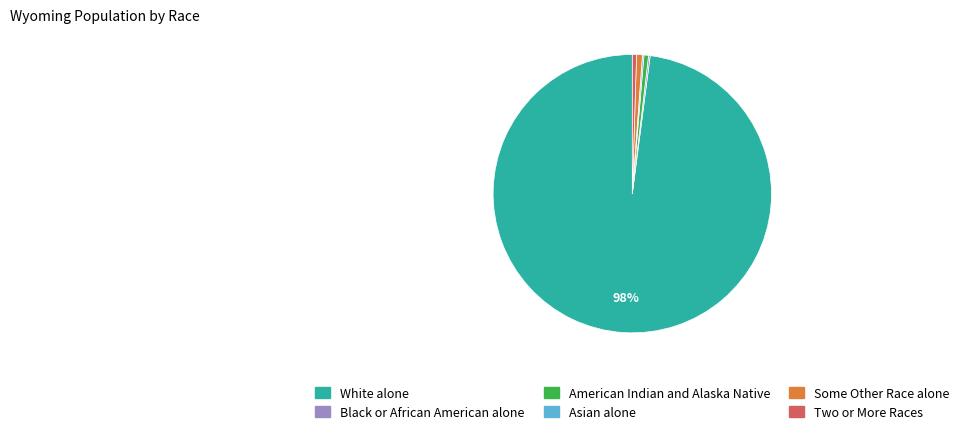

Do White alone and Some Other Race alone together represent more than half of the pie?

Yes